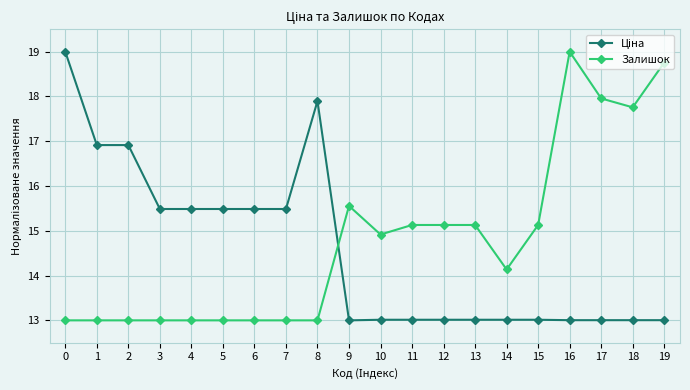

What is the sum of all Залишок values?

295.6